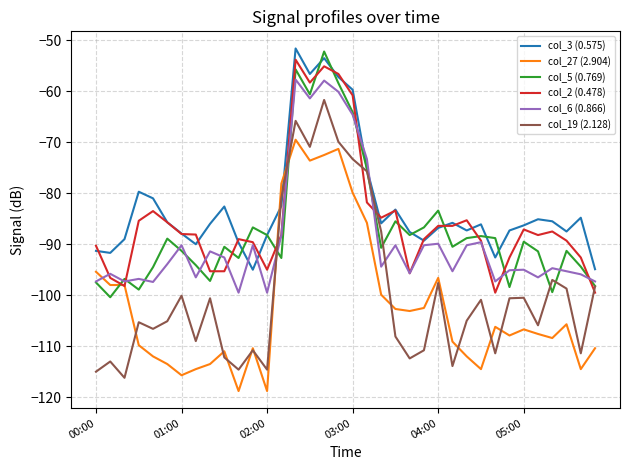

What is the highest value of the col_5 (0.769) series?

-52.2